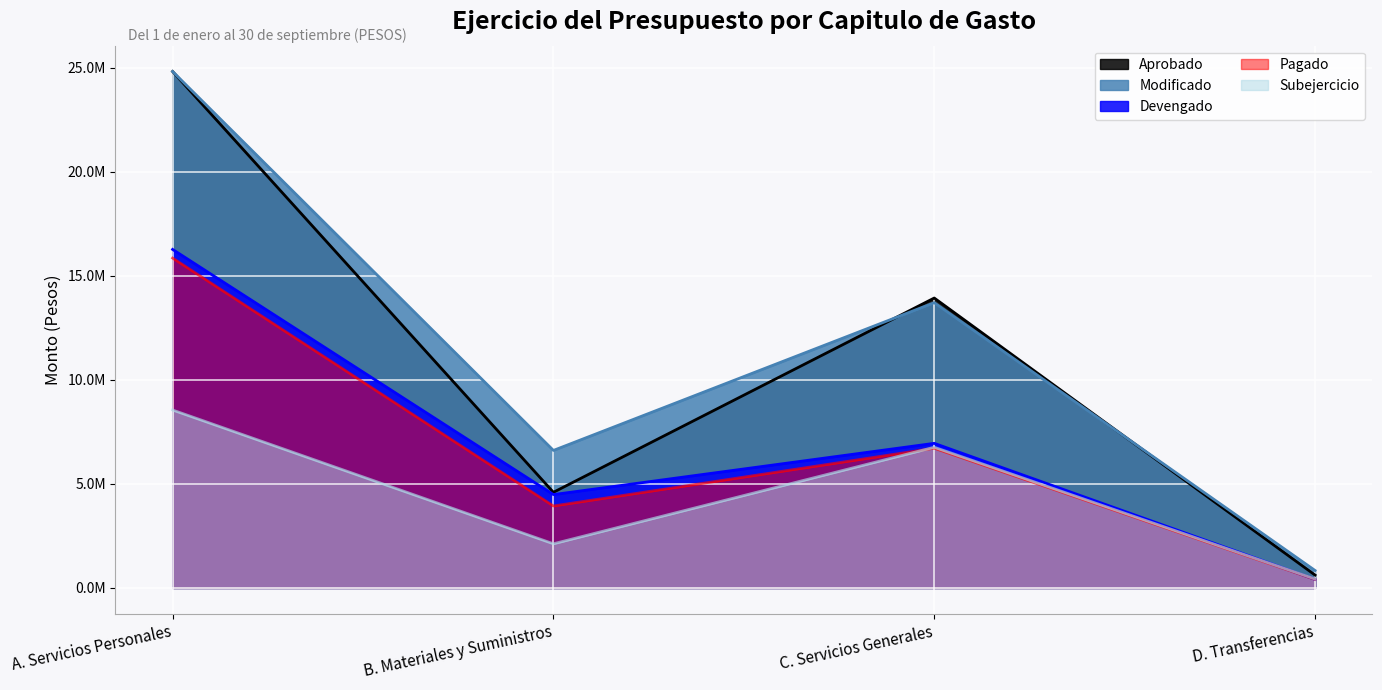

What is the total value across all series at A. Servicios Personales?

90288737.0